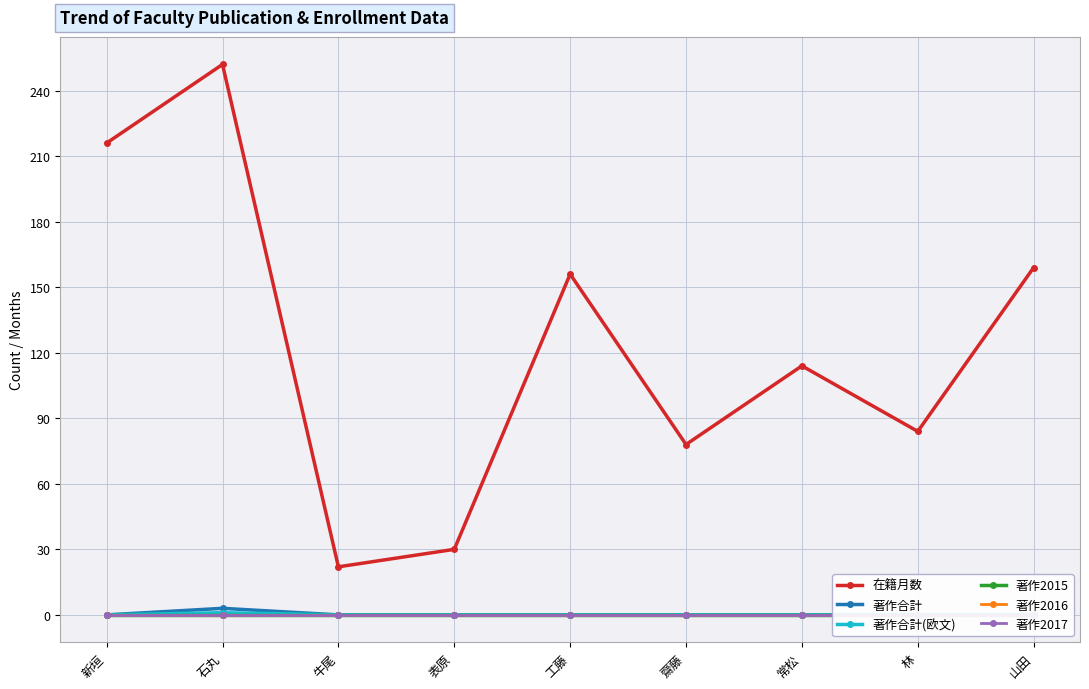

Where is 著作2017 nearest to the value 0?

新垣